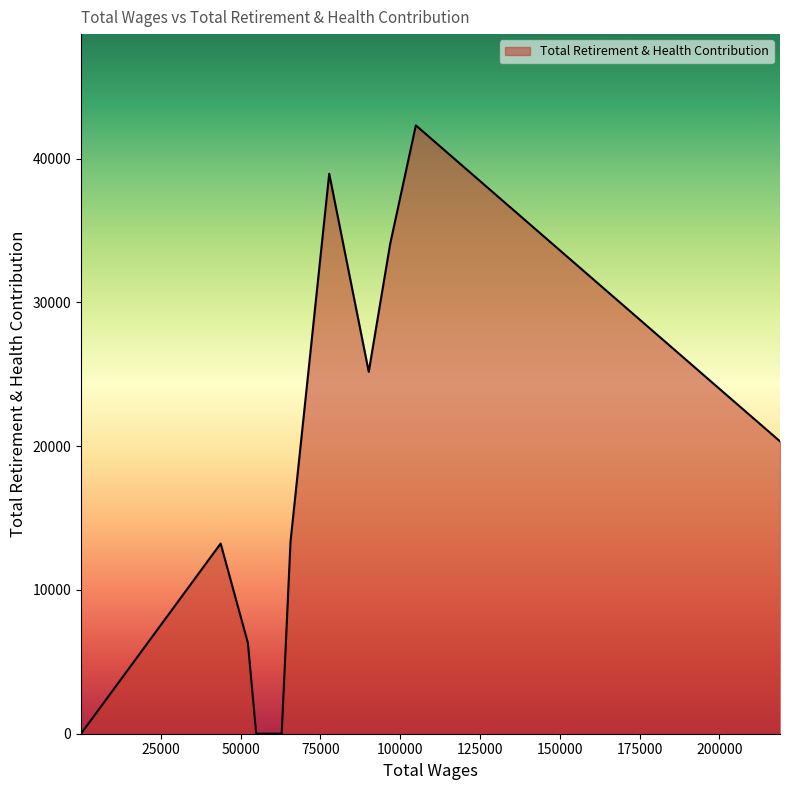

True or false: the data has more than 1 interior local peaks.

True